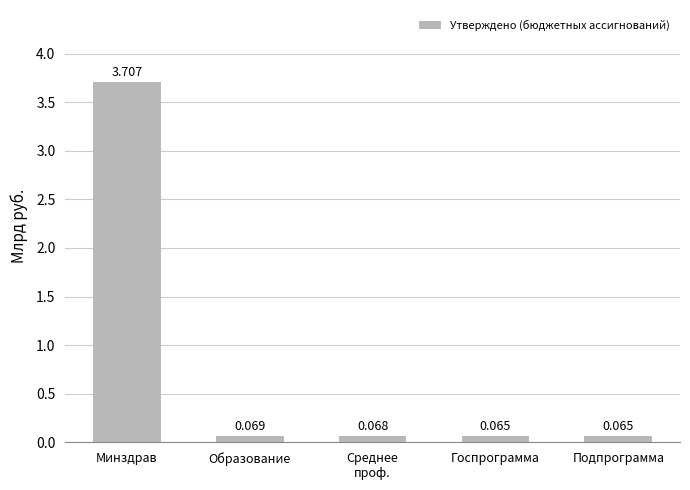

What is the difference between the maximum and minimum values?

3.6